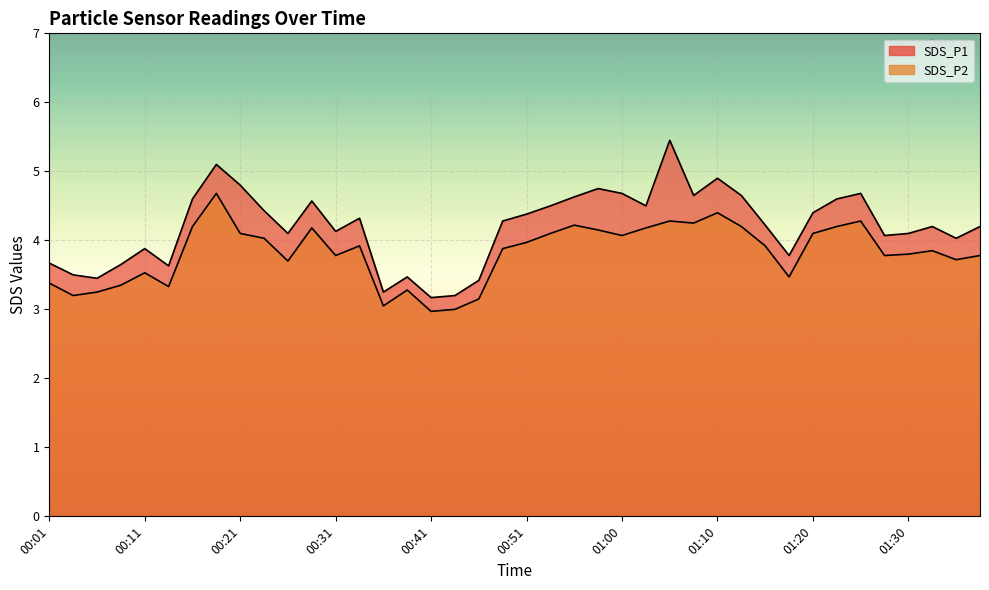

Rank the series by their maximum value, from lowest to highest.

SDS_P2, SDS_P1